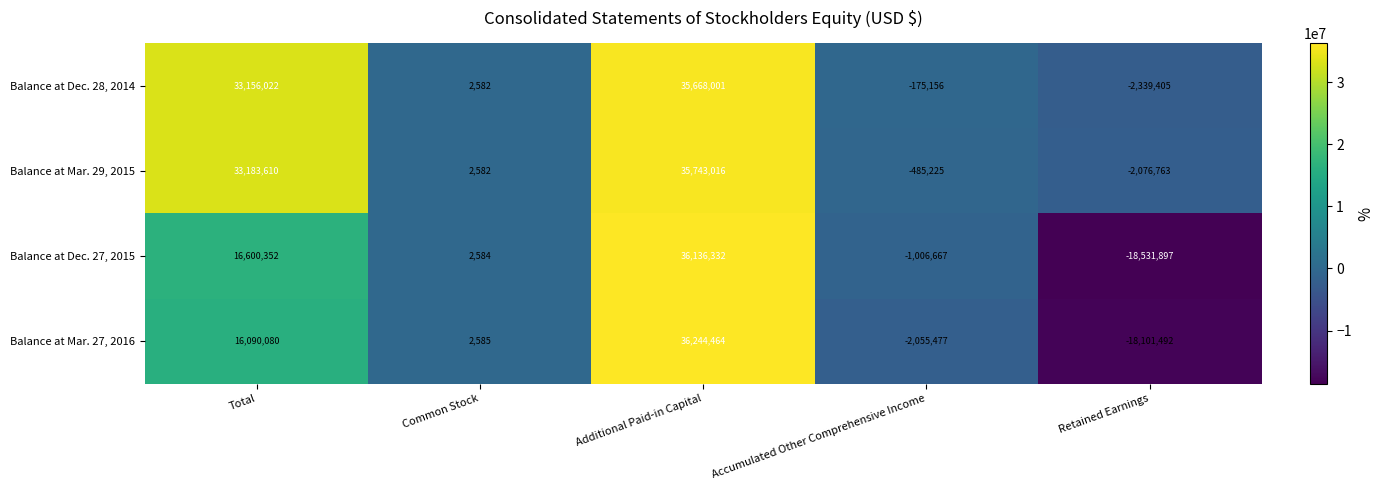

What is the smallest value displayed?

-18531897